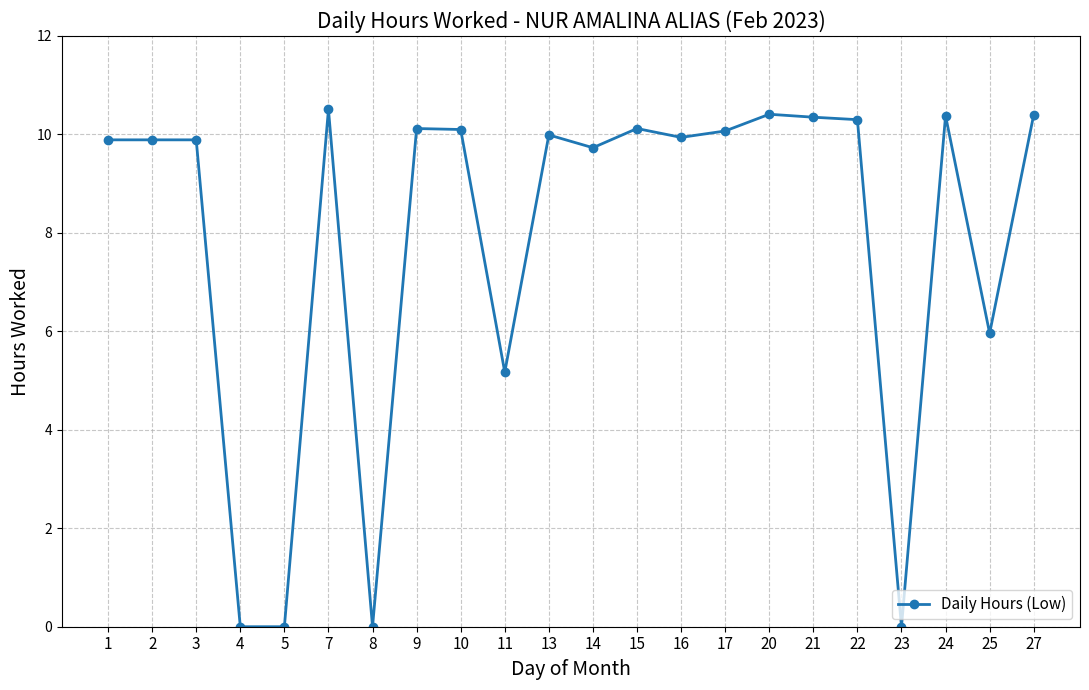

True or false: there are more than 0 points higher than both neighbors.

True